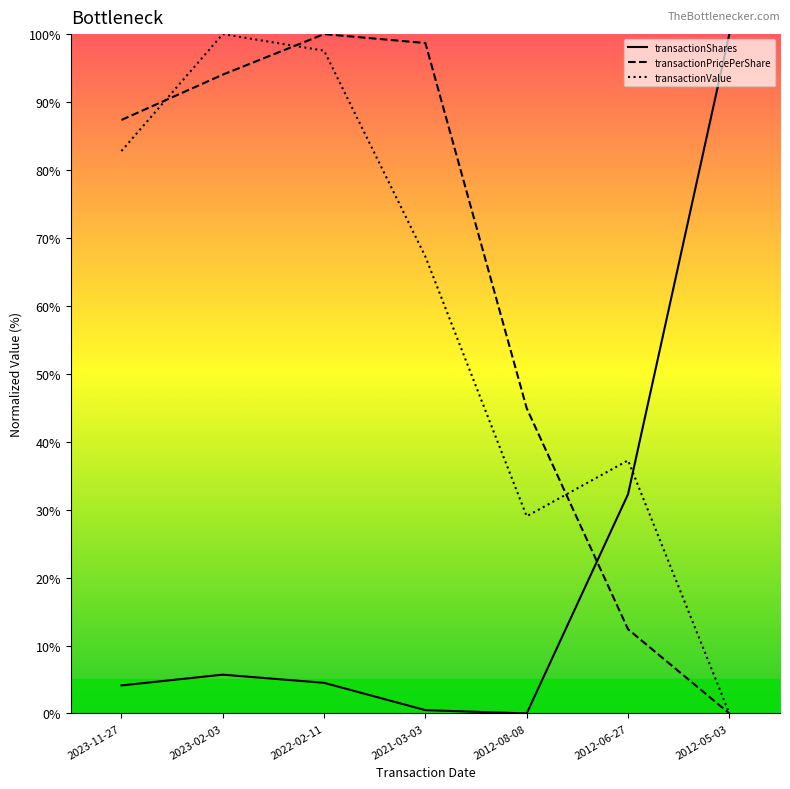

What is the value of the transactionPricePerShare point at the 1st from the left?

87.4